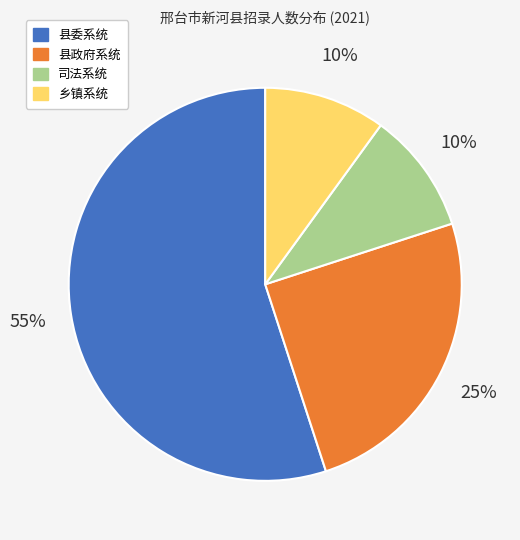

Is there a majority slice in this chart?

Yes